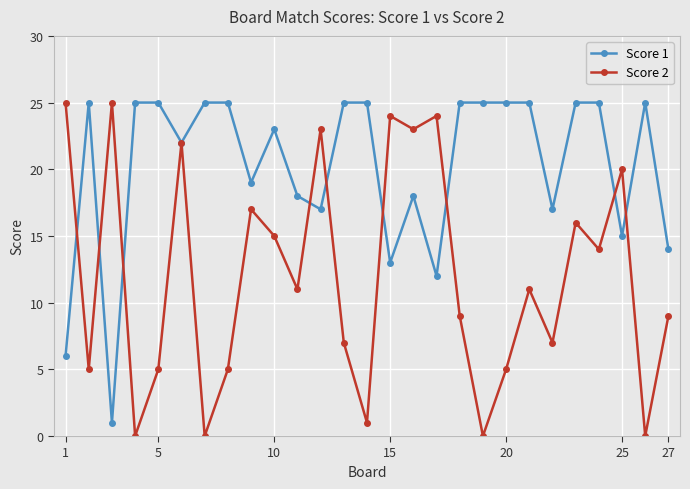

What is the maximum value for Score 2?

25